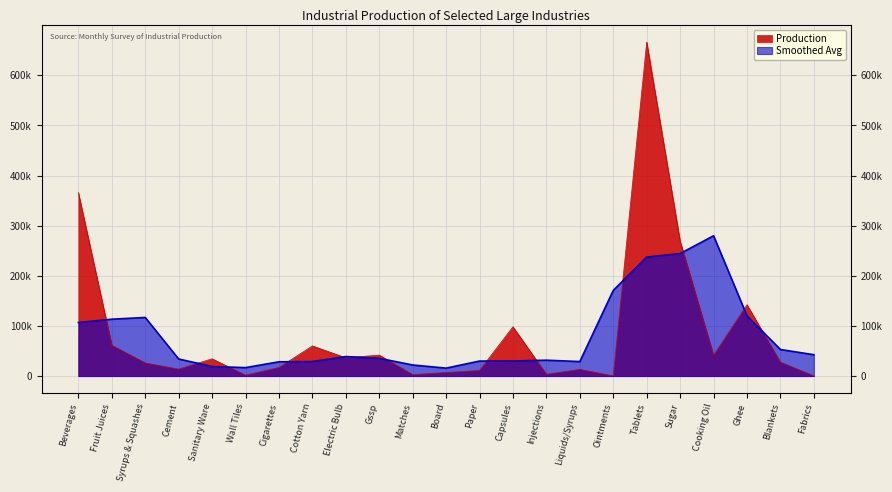

The chart shows a value of 52417 at Sanitary Ware. True or false?

False